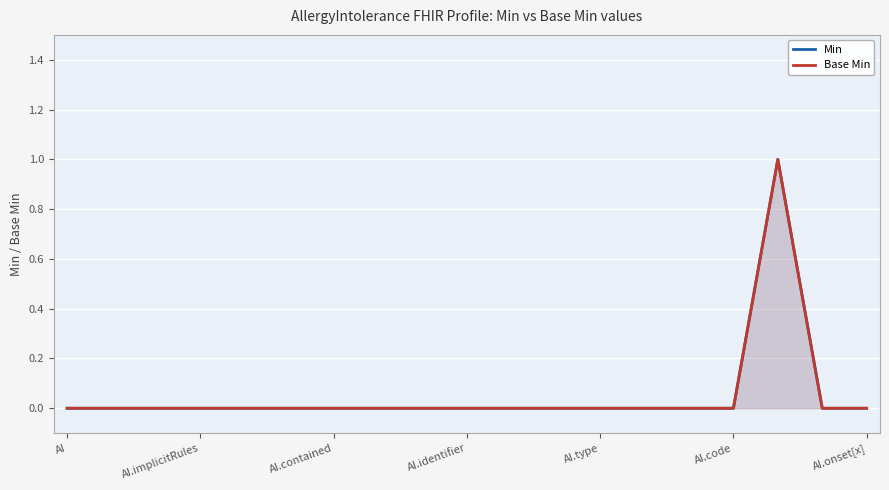

The Min series shows 0 at AI.code. True or false?

True